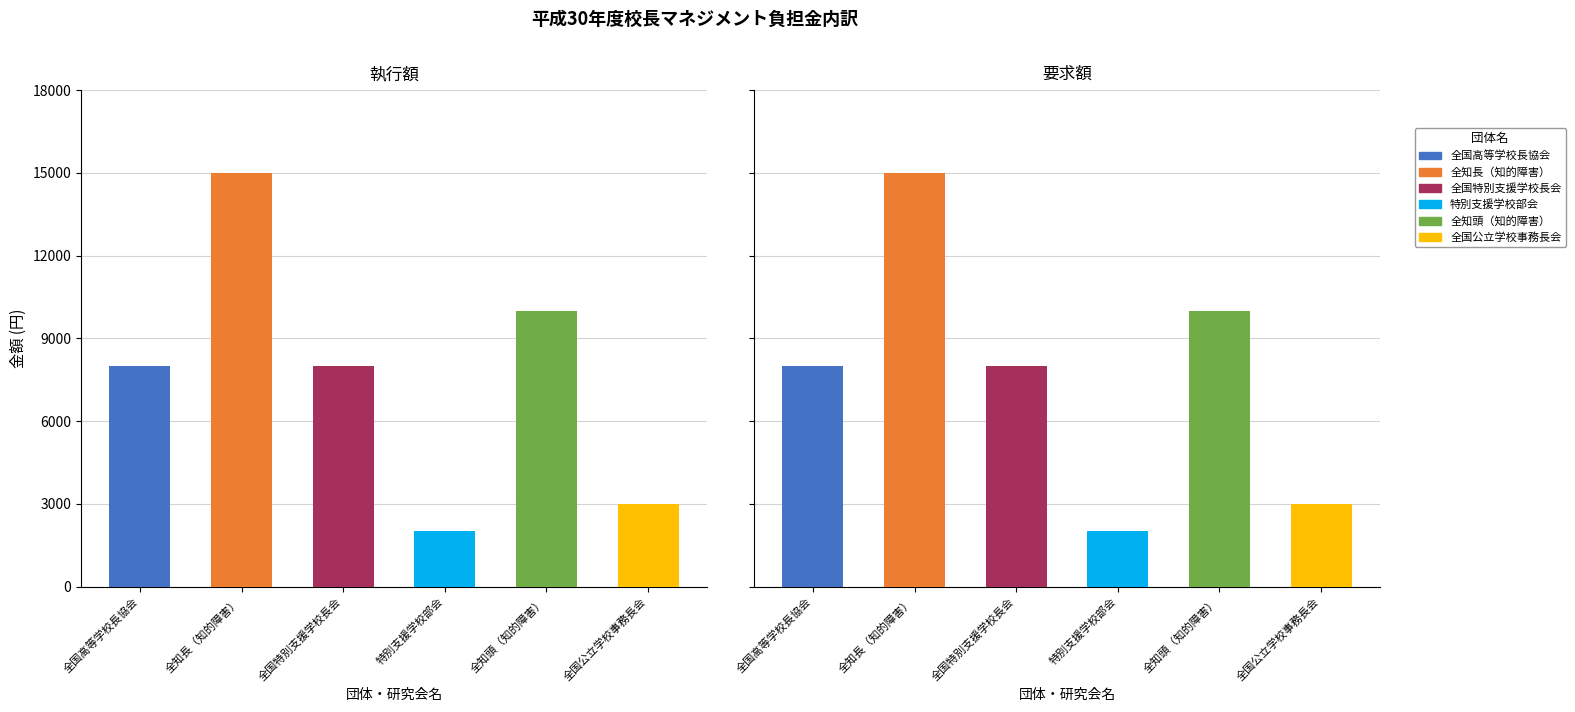

At how many categories does at least one series exceed 8432?

2